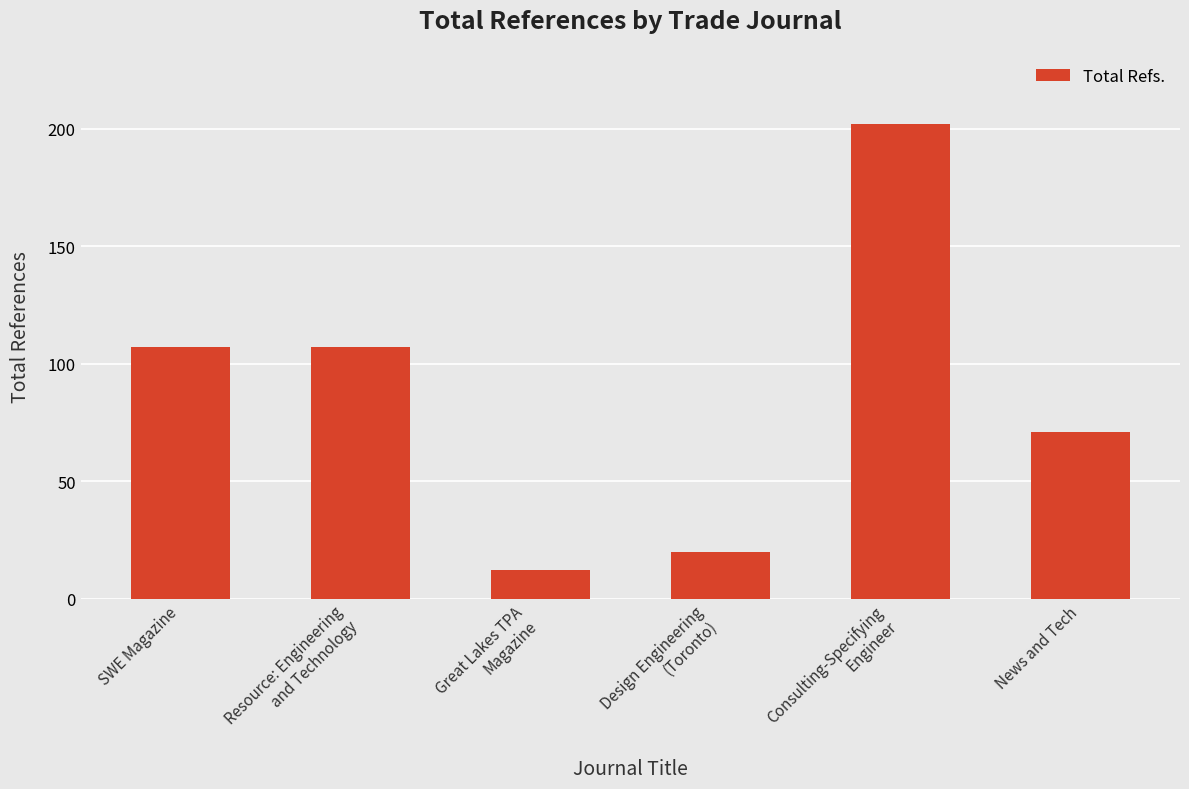

What is the label of the 1st bar from the left?

SWE Magazine